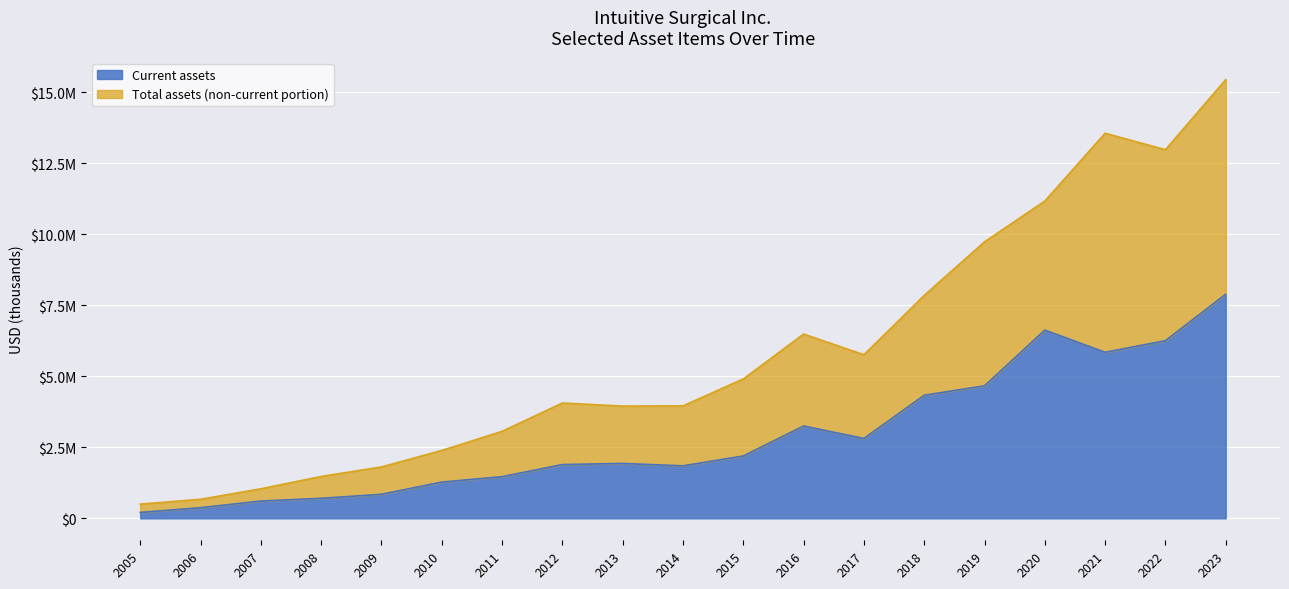

What is the average value of the Total assets series?

5831138